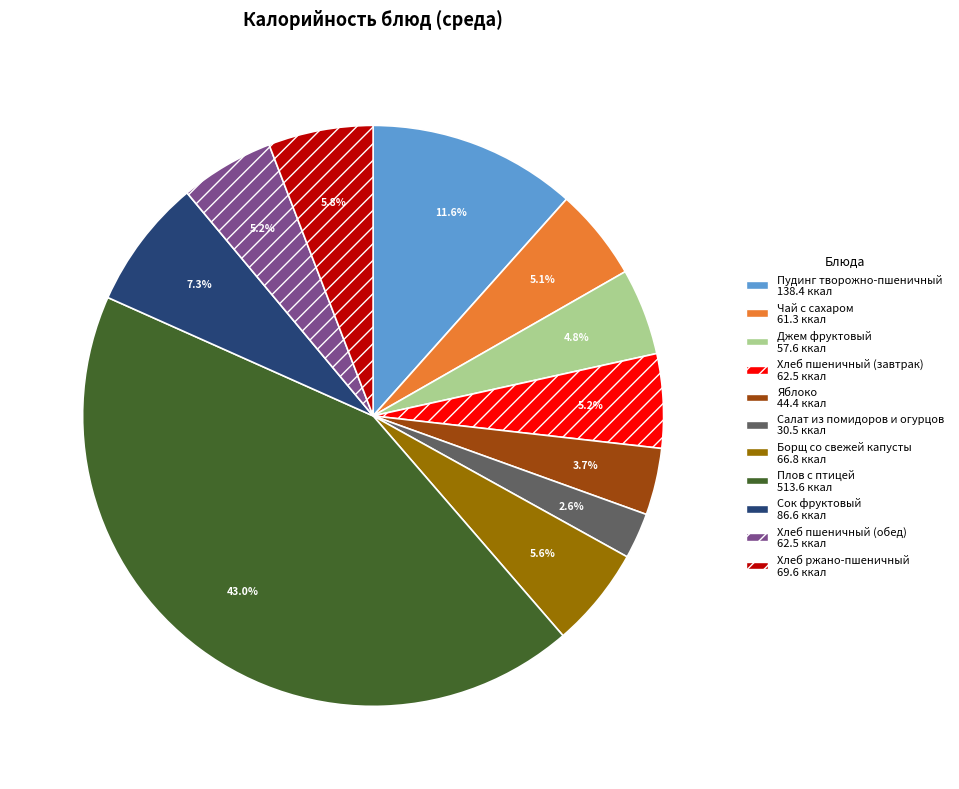

True or false: Чай с сахаром accounts for 5% of the total.

True